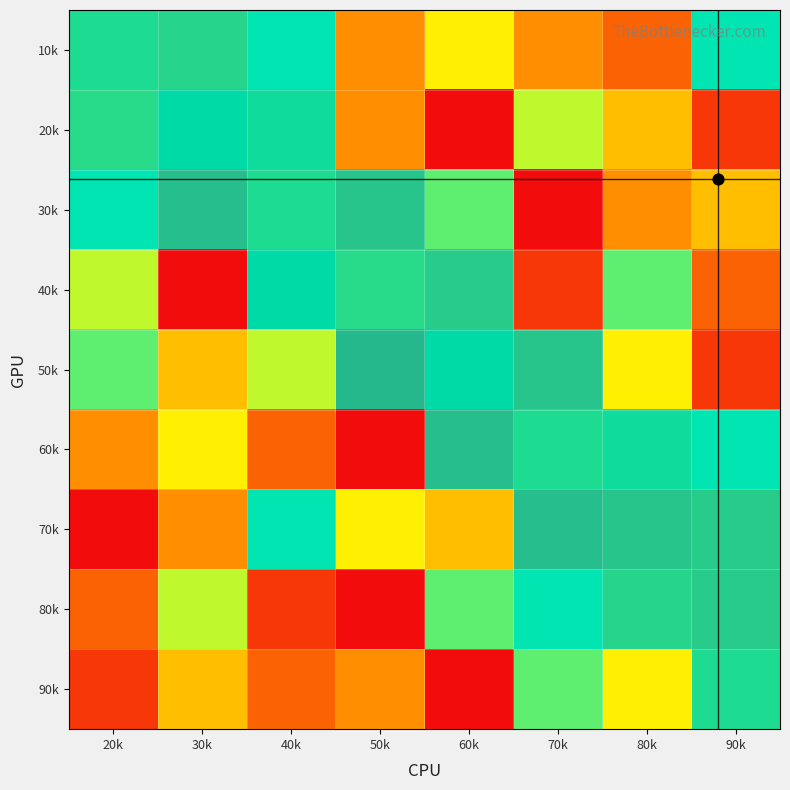

How many 3 values are between 3 and 8?

5